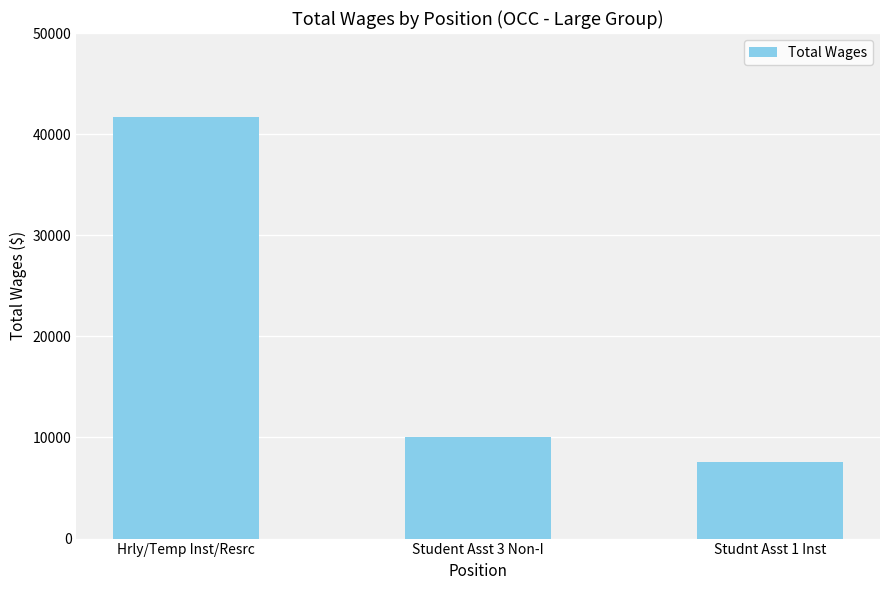

How many series are shown in this chart?

1